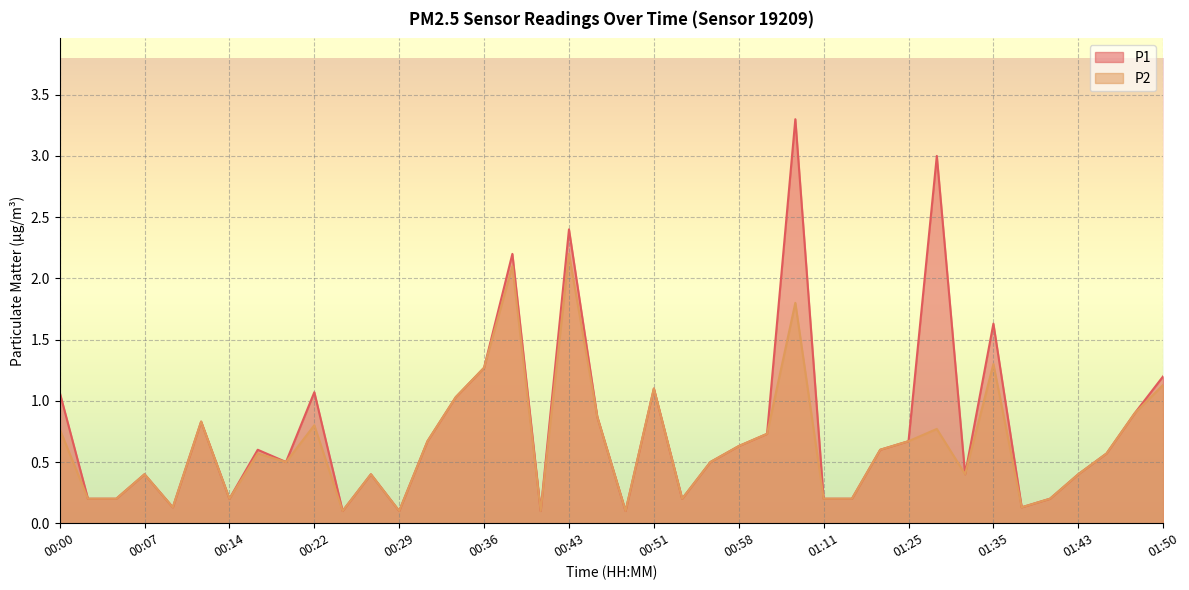

At which label is P1 closest to 1?

00:34